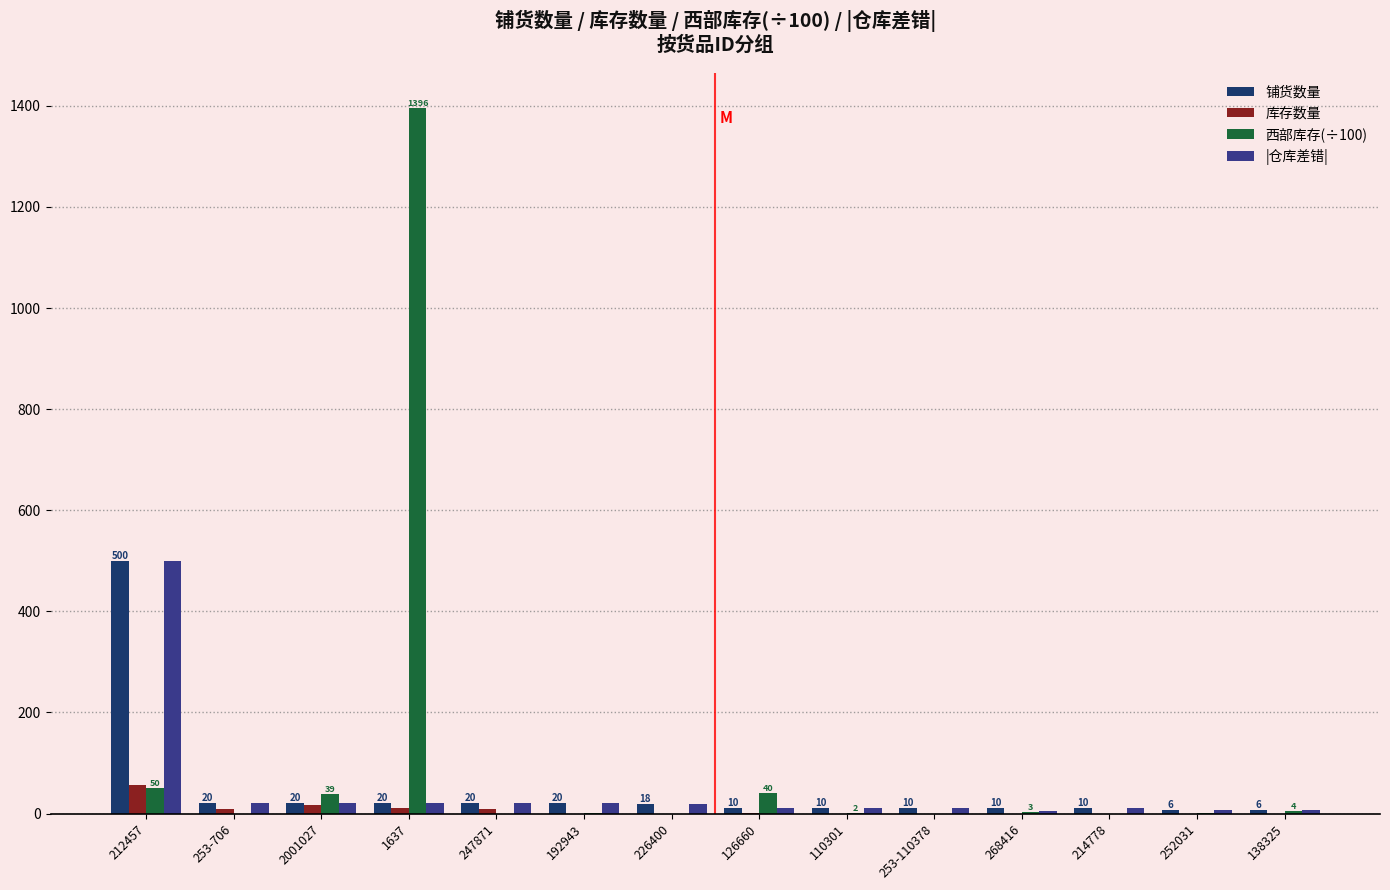

What is the sum of all 库存数量 values?

103.0